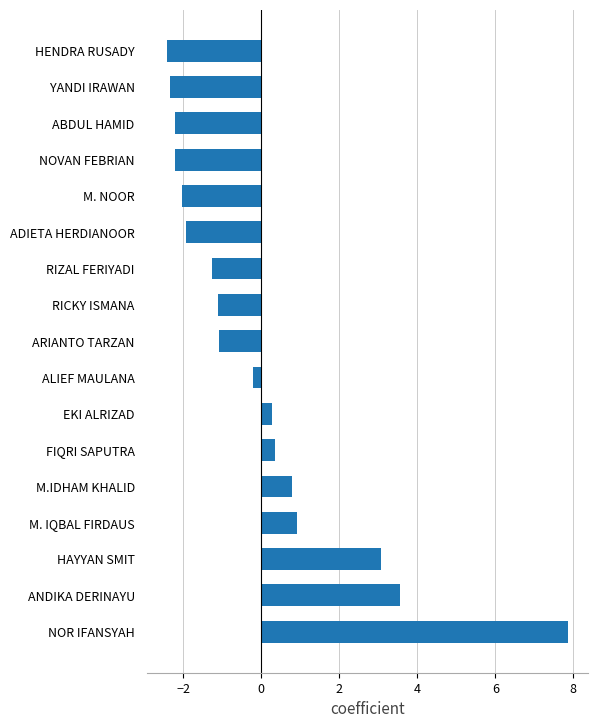

Which has a higher value, EKI ALRIZAD or RIZAL FERIYADI?

EKI ALRIZAD